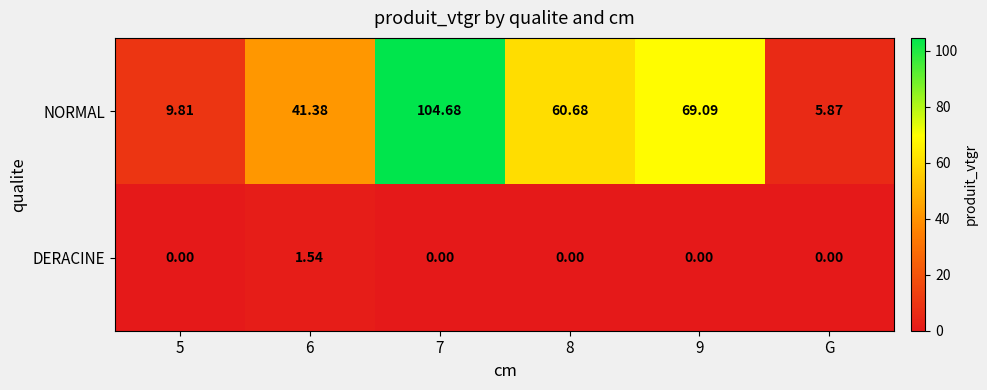

At how many categories does at least one series exceed 79?

1